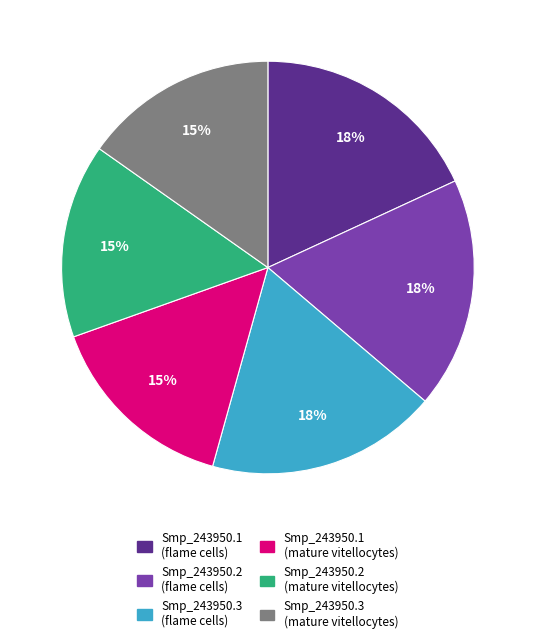

How many slices are in this pie chart?

6